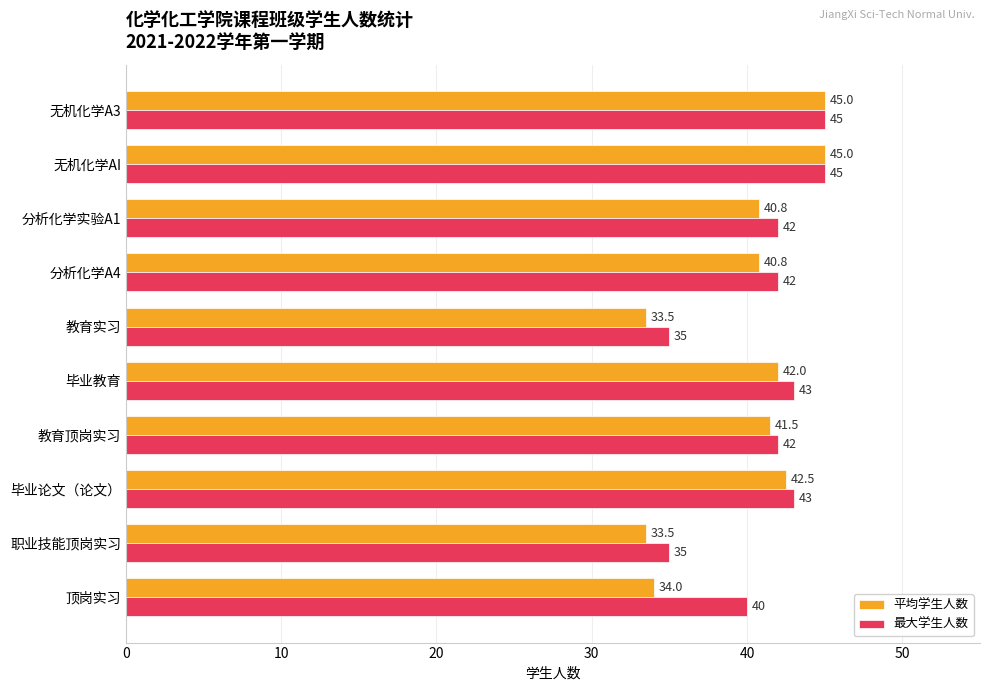

The 平均学生人数 series shows 17.8 at 毕业教育. True or false?

False